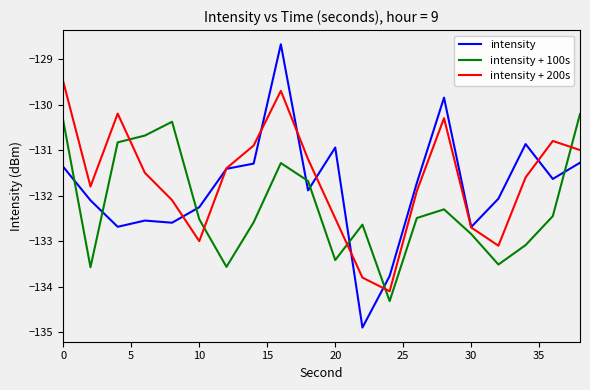

Which series has the largest range (max minus min)?

intensity